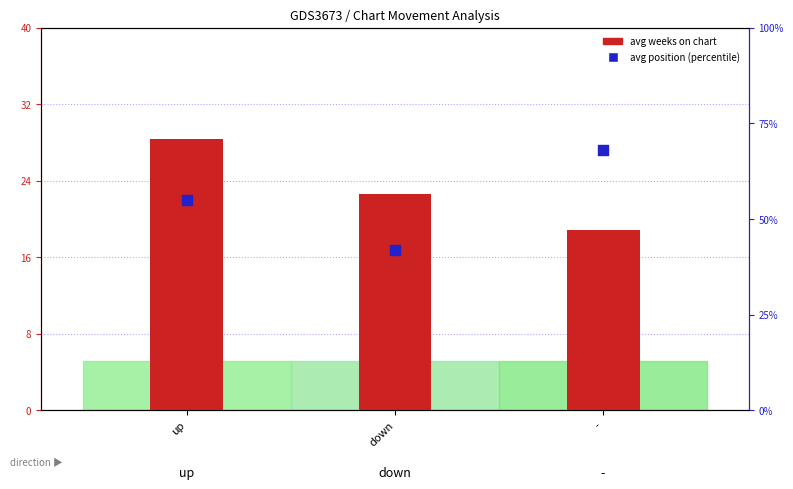

Which series has the largest total across all categories?

avg position (percentile)